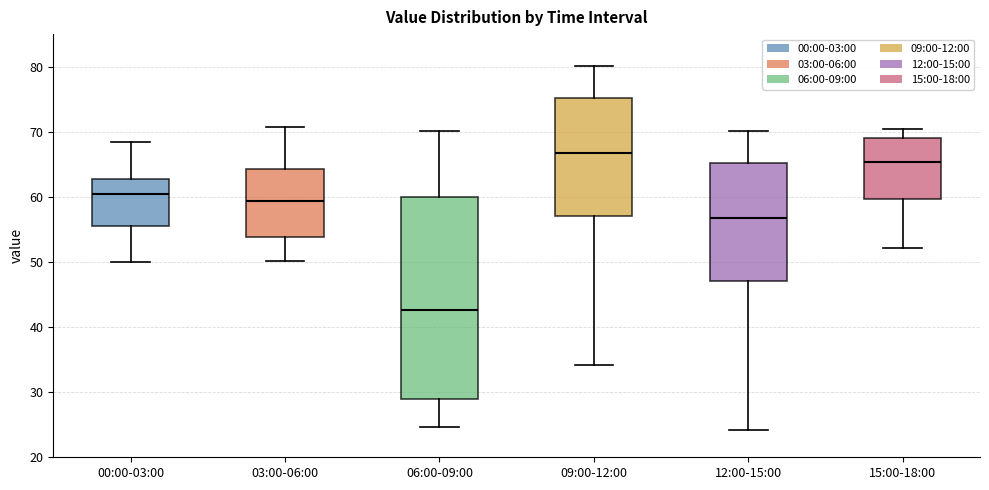

Which box's median line is the lowest?

06:00-09:00